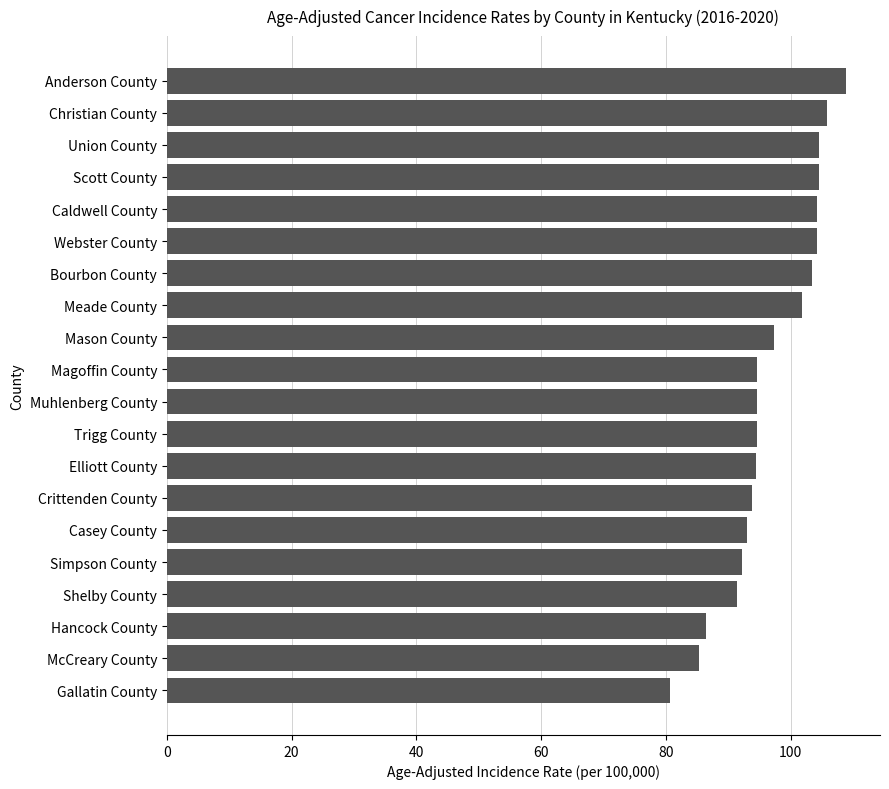

Between Magoffin County and Union County, which is larger?

Union County